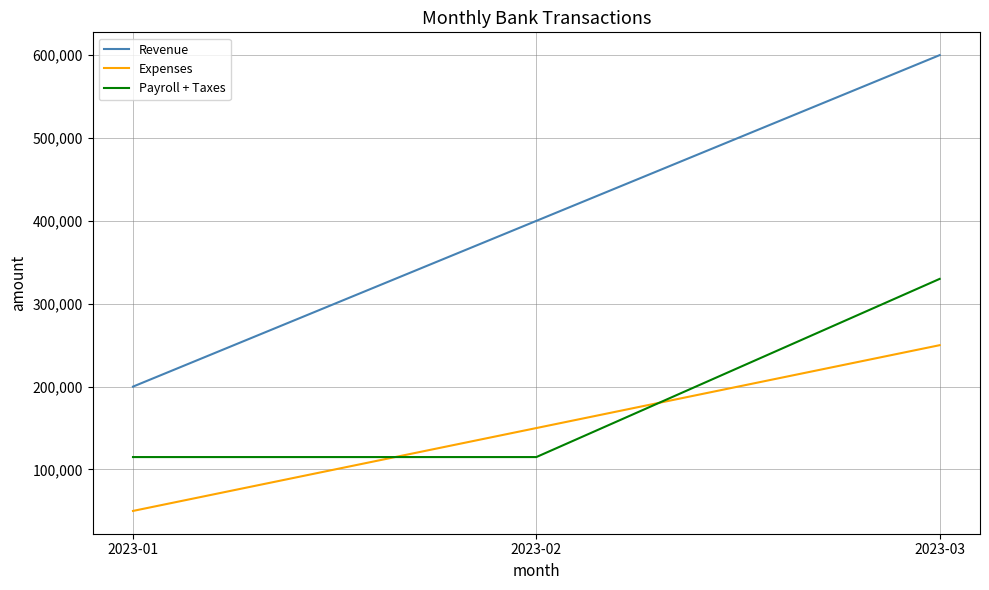

Which series has the largest range (max minus min)?

Revenue